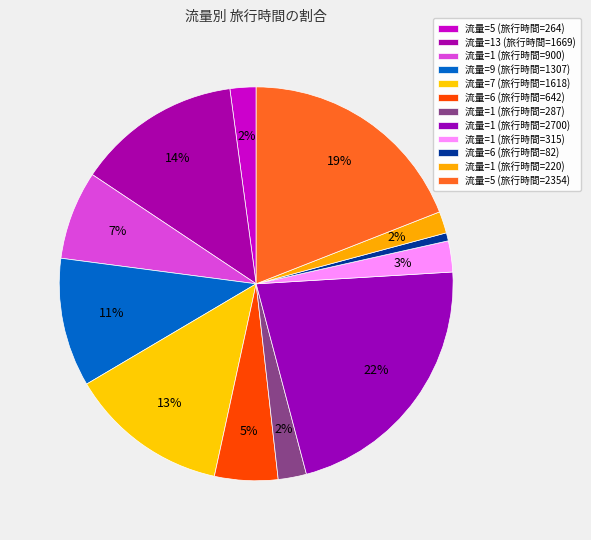

Is there any slice that represents more than half of the pie?

No